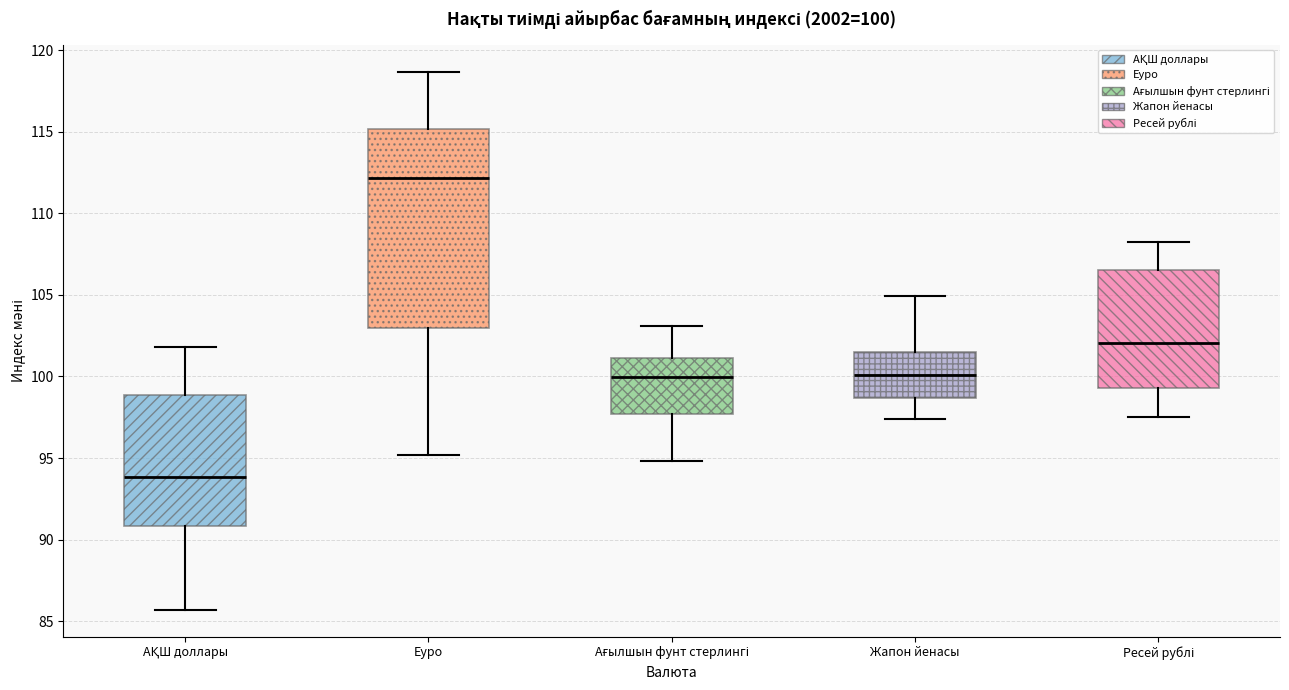

Comparing the boxes themselves (not the whiskers), which one is the tallest?

Еуро